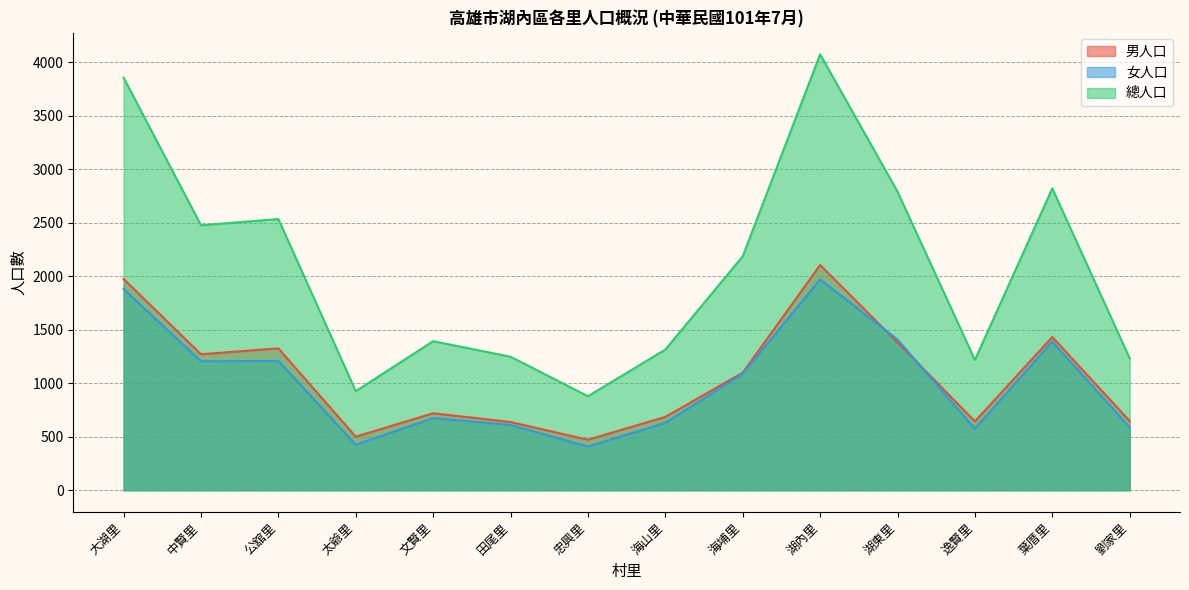

What is the average value of the 女人口 series?

1004